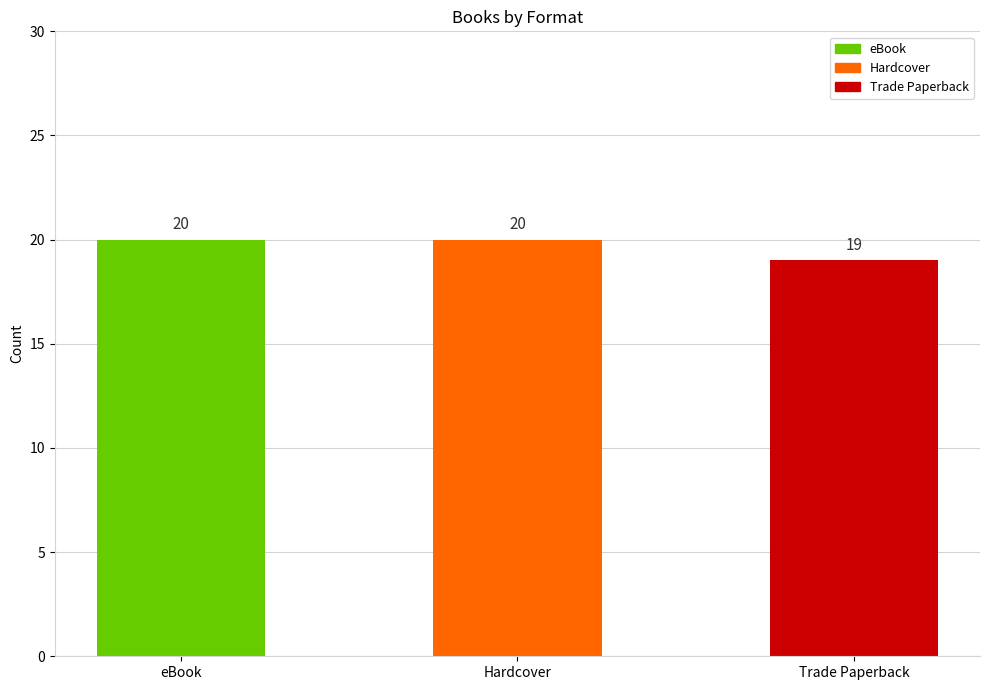

What is the sum of the values at eBook and Hardcover?

40